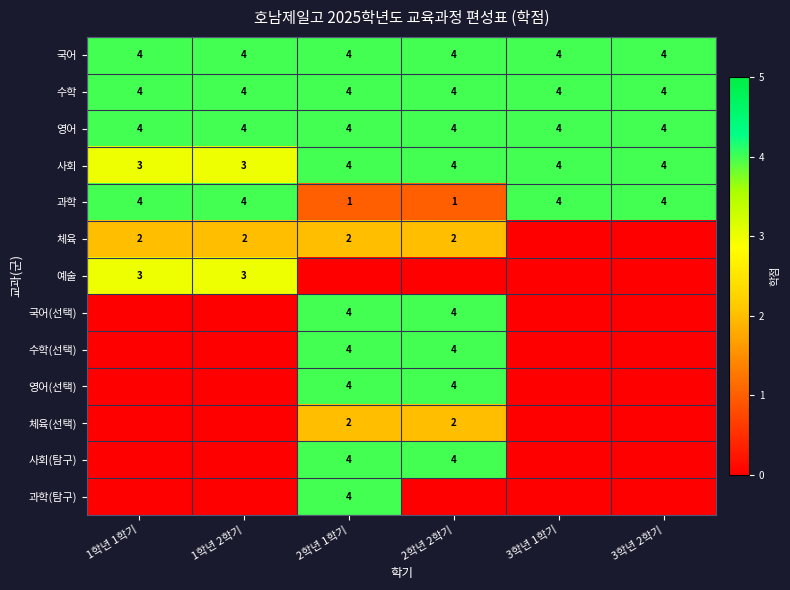

At which category is the sum across all series the highest?

2학년 1학기